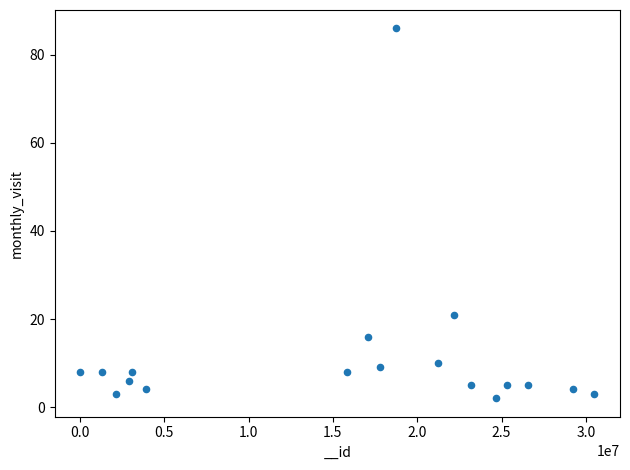

What is the range of X values (max minus min)?

30463196